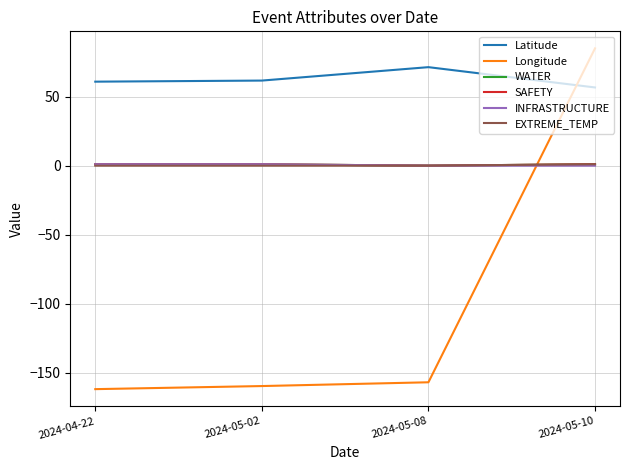

Which series has the largest range (max minus min)?

Longitude